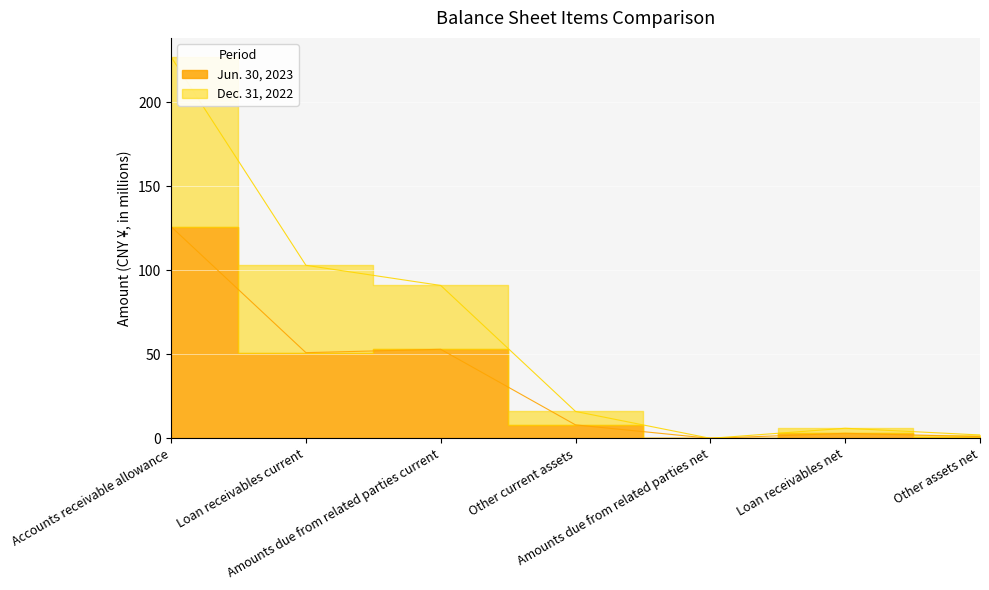

Which series has the widest spread of values?

Dec. 31, 2022